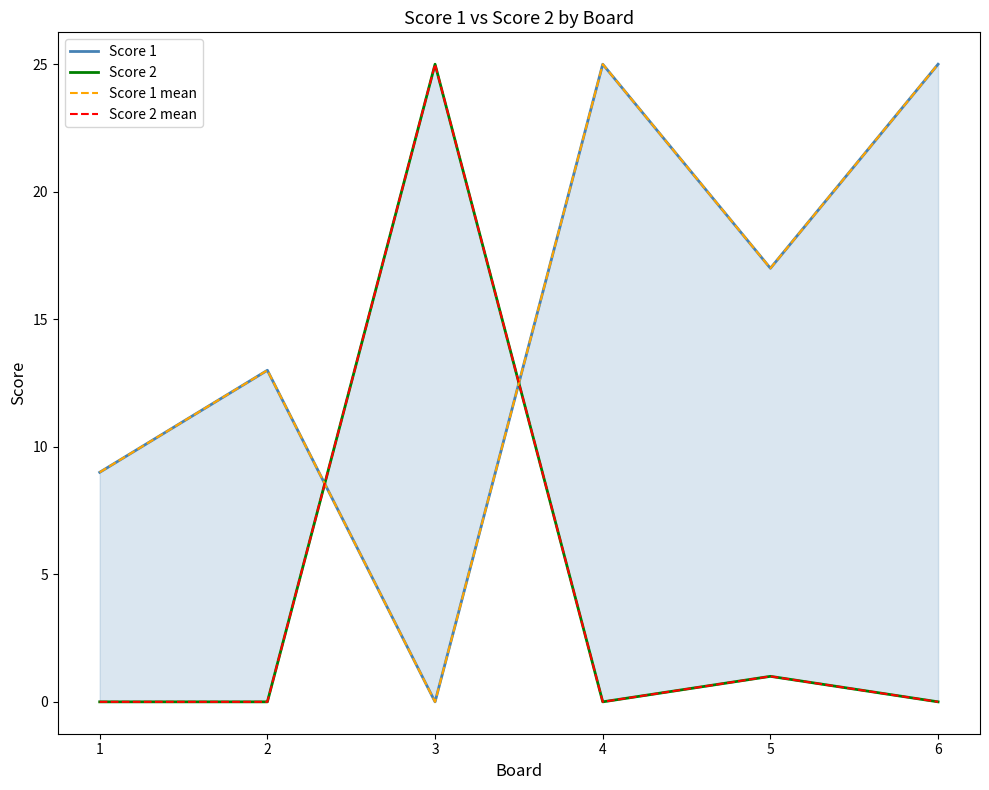

Where is the first local maximum for Score 1?

2